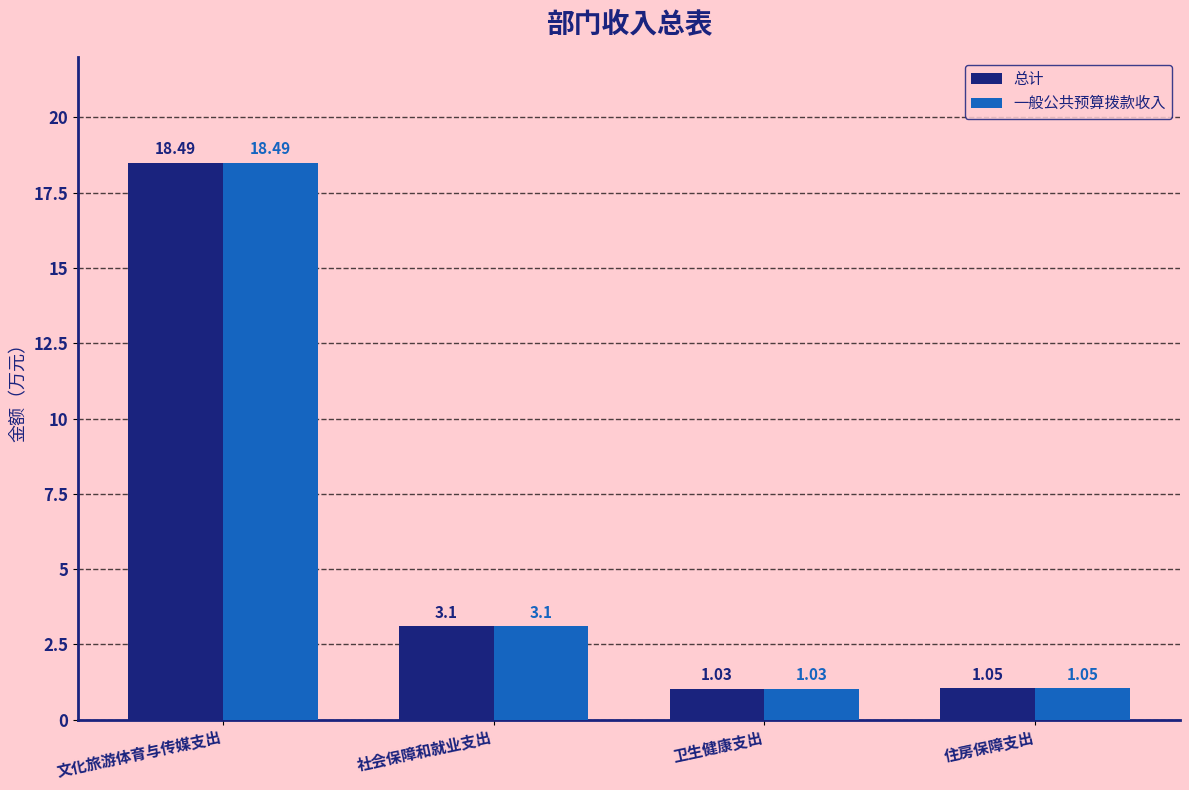

What is the greatest value displayed?

18.5